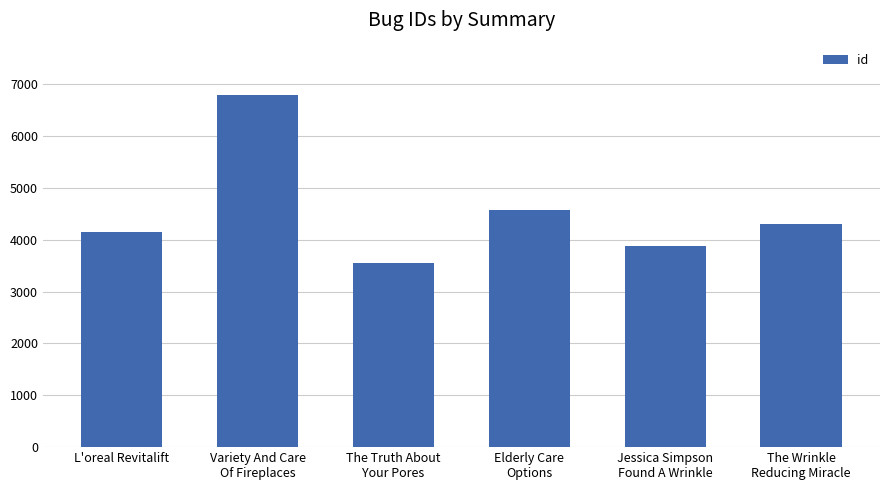

The chart shows a value of 1116 at The Truth About
Your Pores. True or false?

False